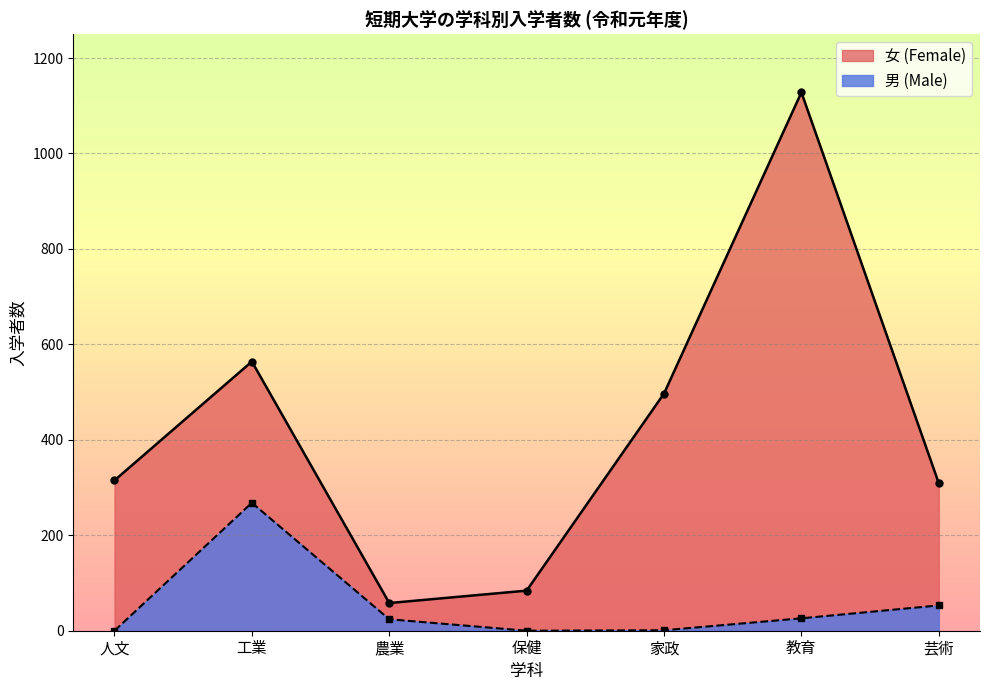

How many lines are shown in the chart?

2